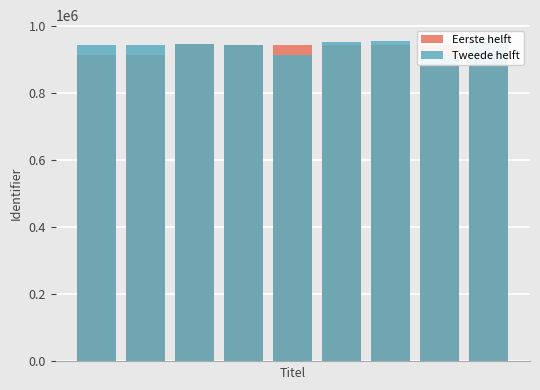

True or false: Tweede helft has a value of 252793 at 7.

False